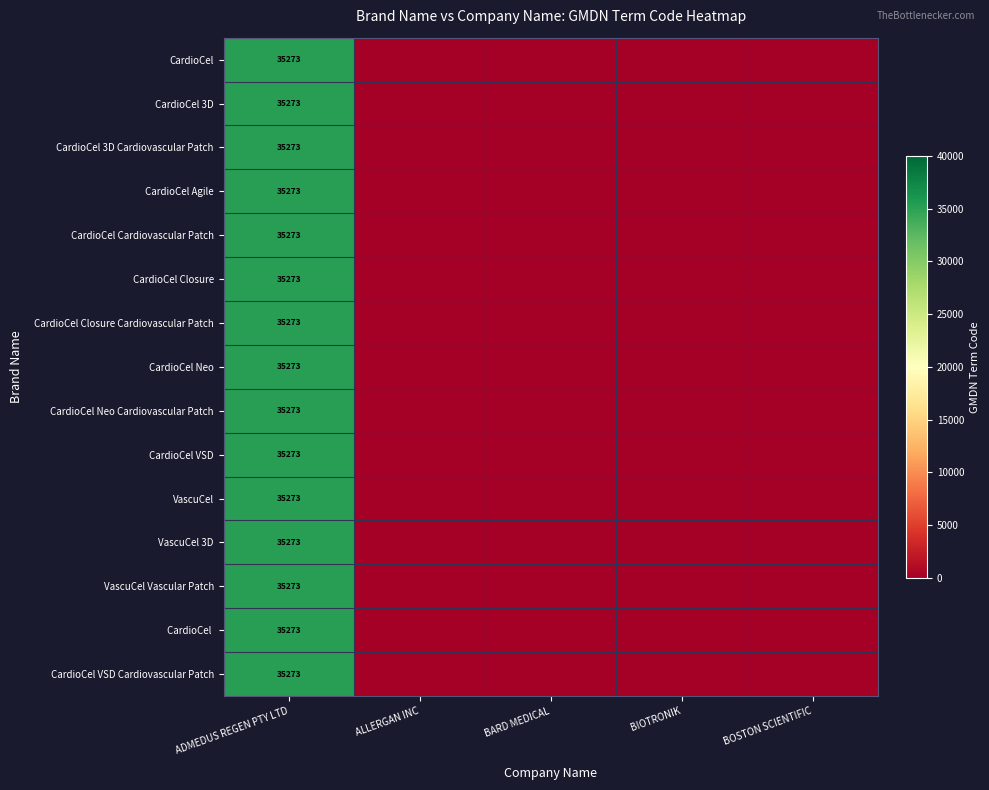

What is the total value across all series at ADMEDUS REGEN PTY LTD?

529095